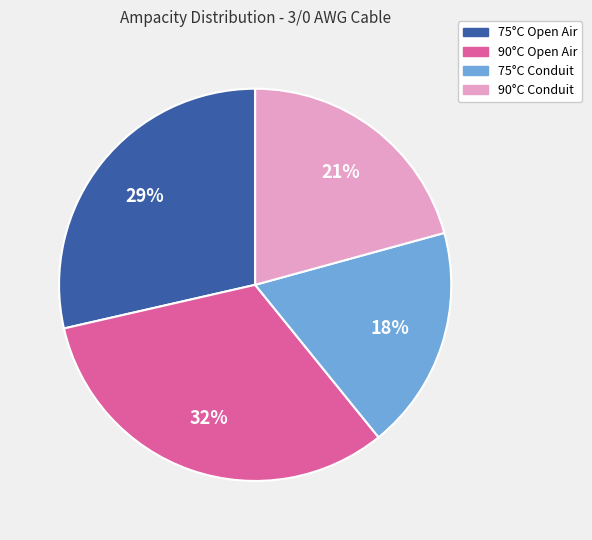

Is there a majority slice in this chart?

No